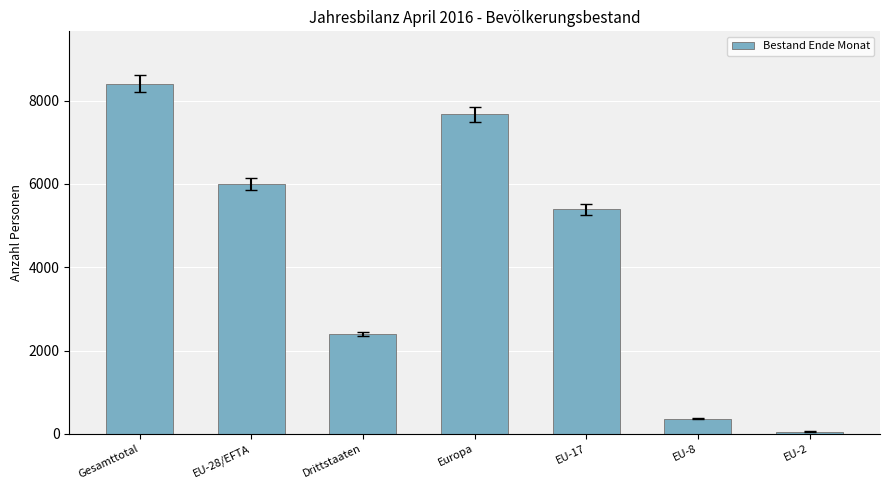

At which category does the chart reach its minimum across all series?

EU-2